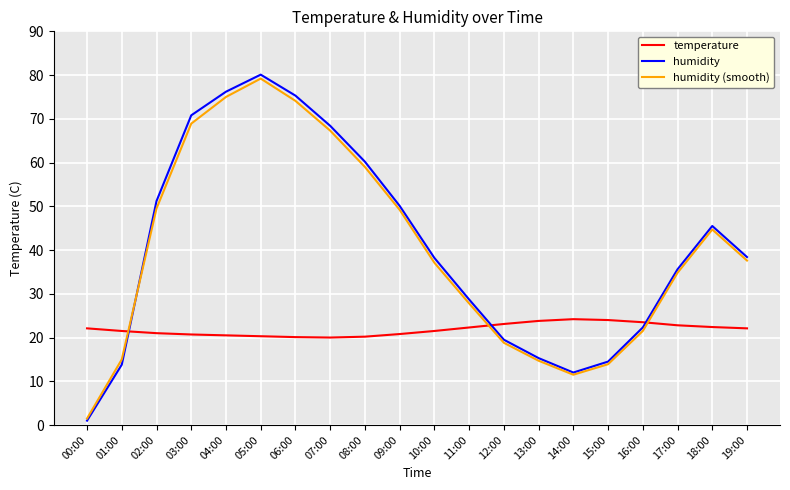

What is the spread (max minus min) of values at 09:00?

29.3